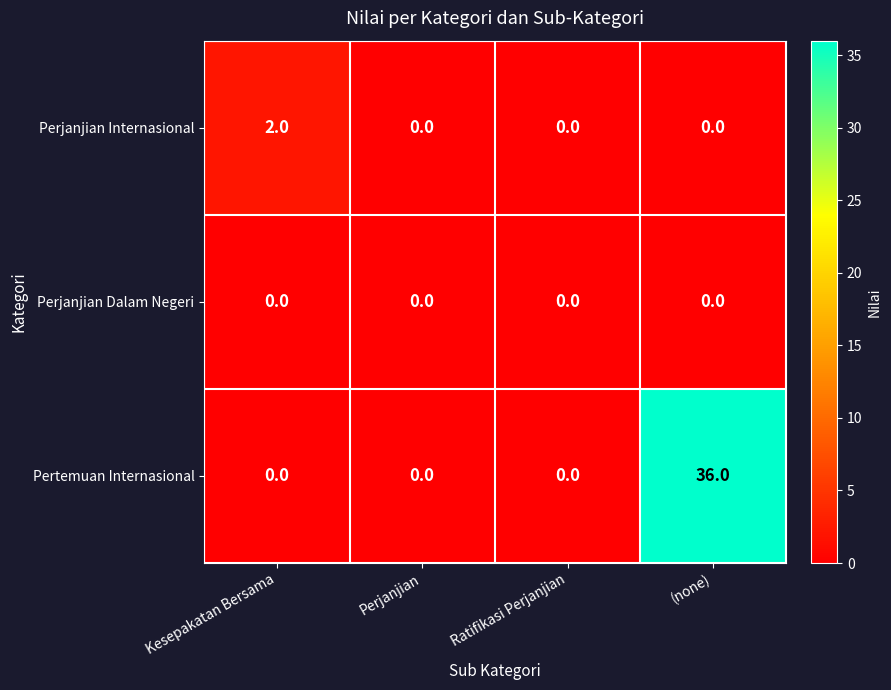

The value of Perjanjian Dalam Negeri at (none) is 0. True or false?

True